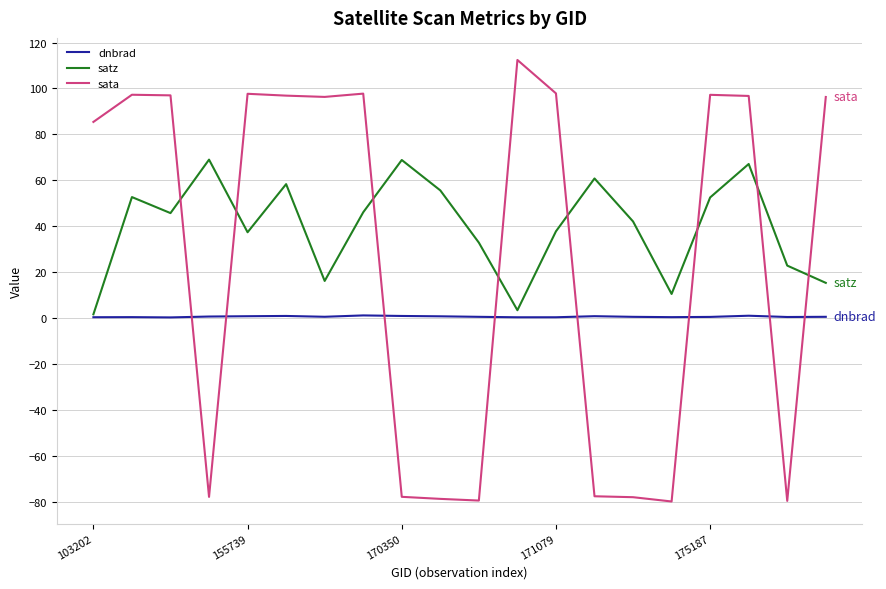

Which series has the largest range (max minus min)?

sata